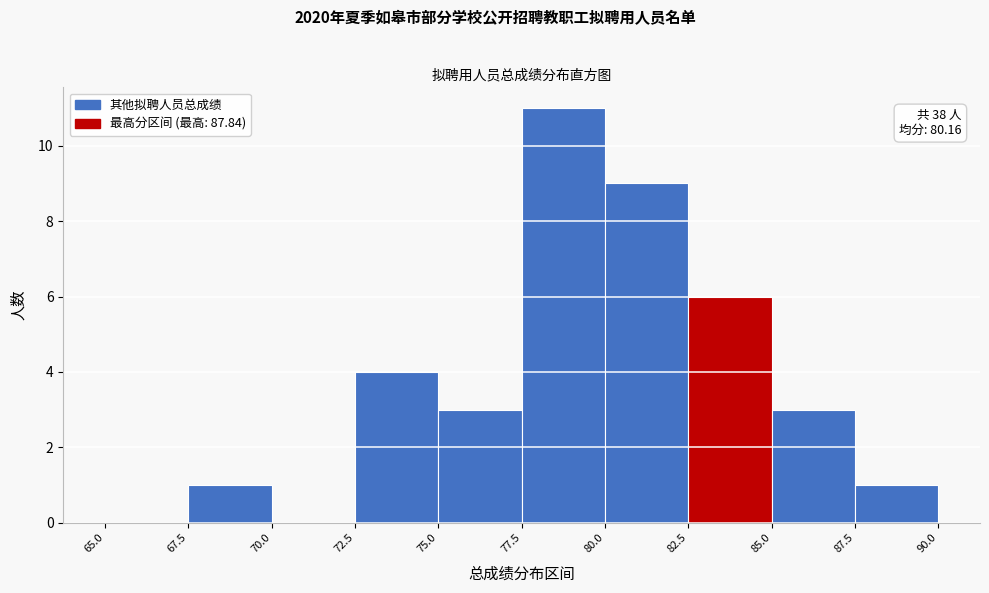

Over which range of the x-axis is the bar tallest?

77.5 to 80.0